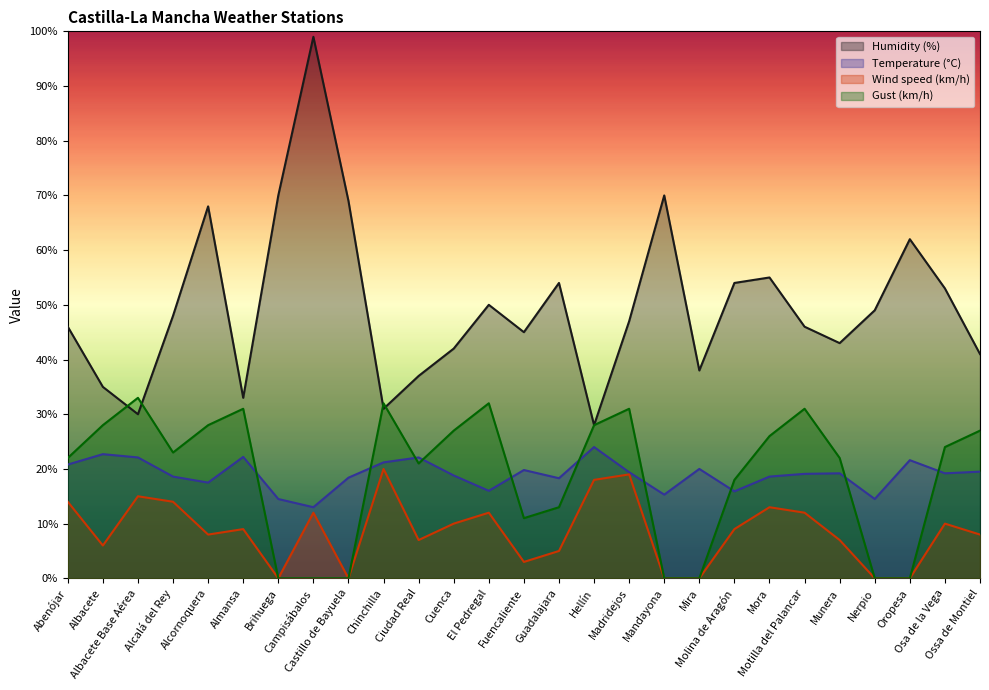

What is the greatest value displayed?

99.0